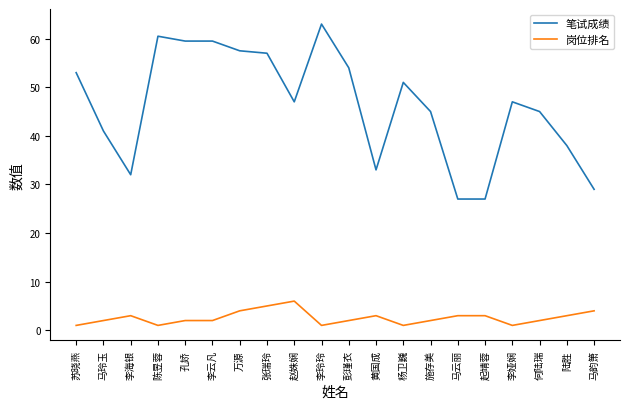

What are all the series names shown in the legend?

笔试成绩, 岗位排名